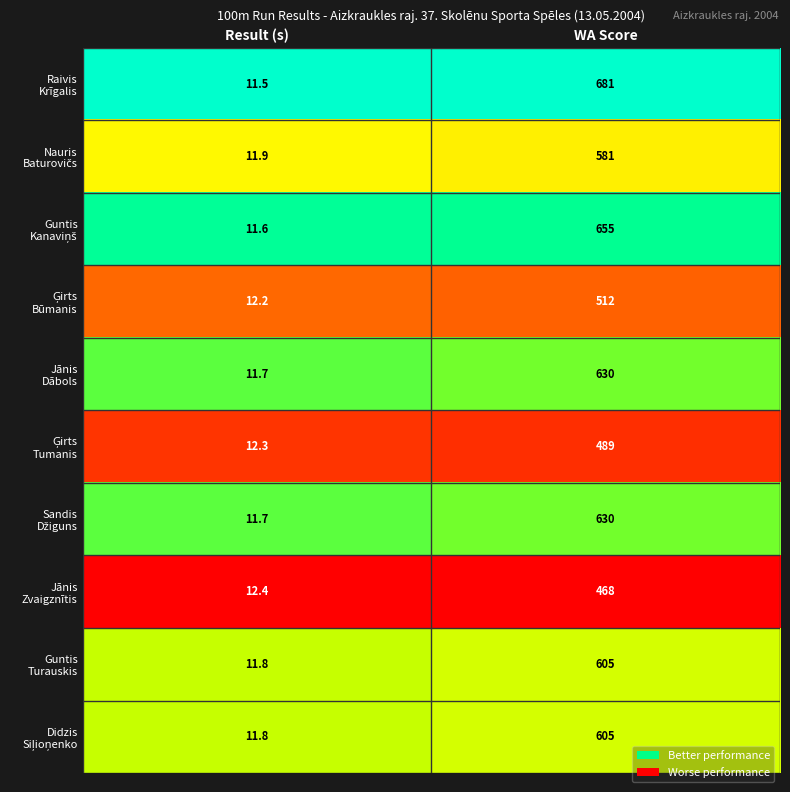

What is the spread (max minus min) of values at WA Score?

213.0